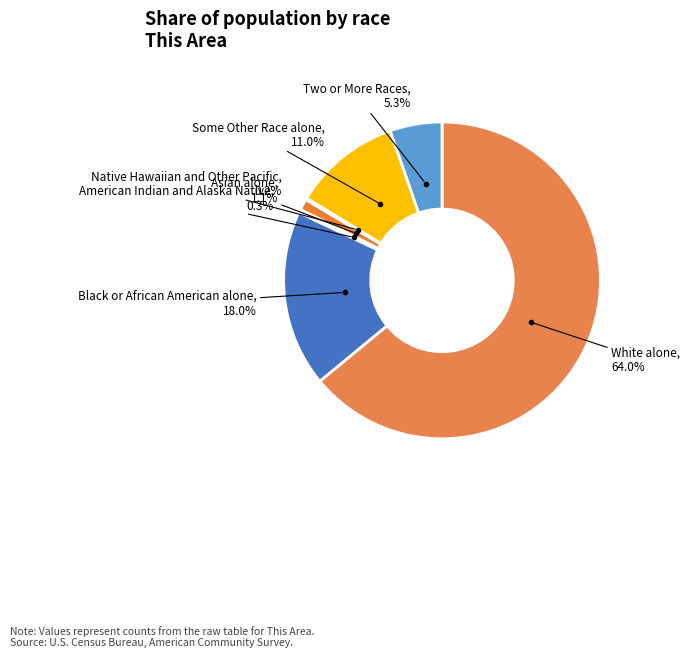

How many segments does this pie chart have?

7